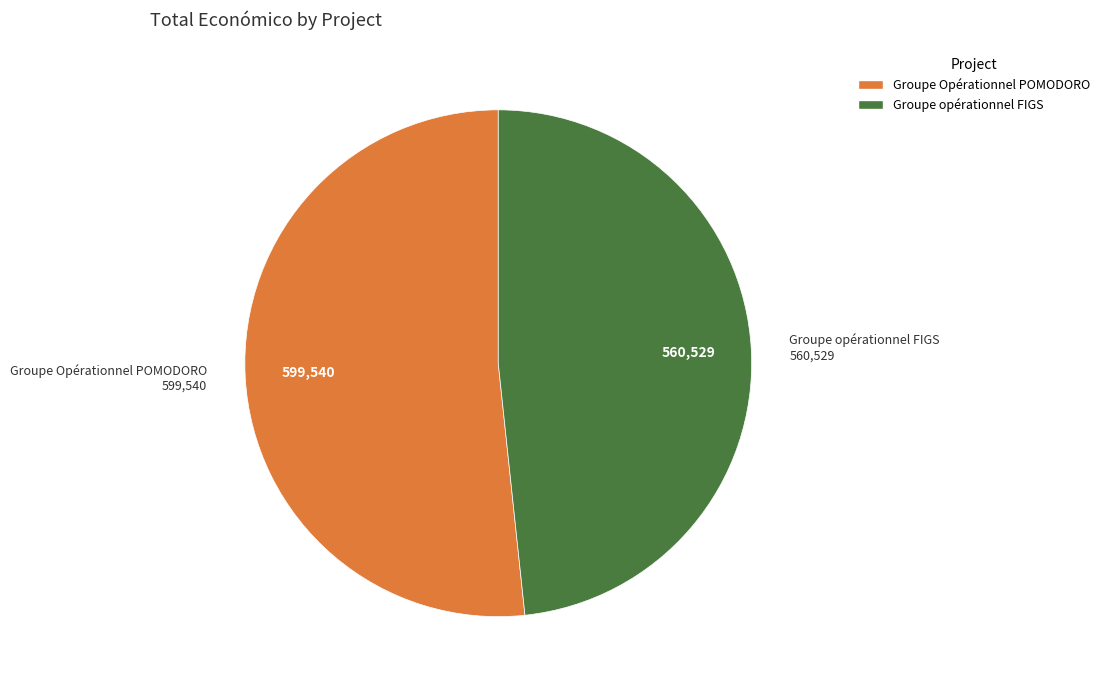

How many slices are in this pie chart?

2